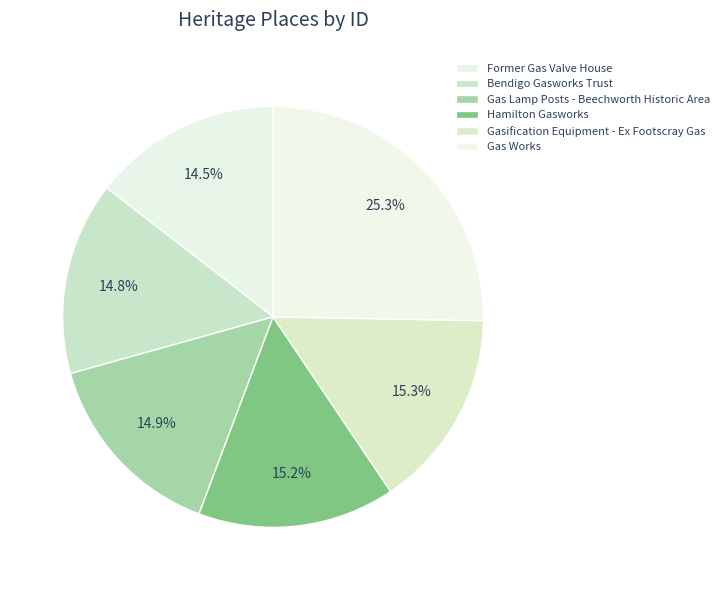

Which has a higher value, Gas Lamp Posts - Beechworth Historic Area or Gas Works?

Gas Works